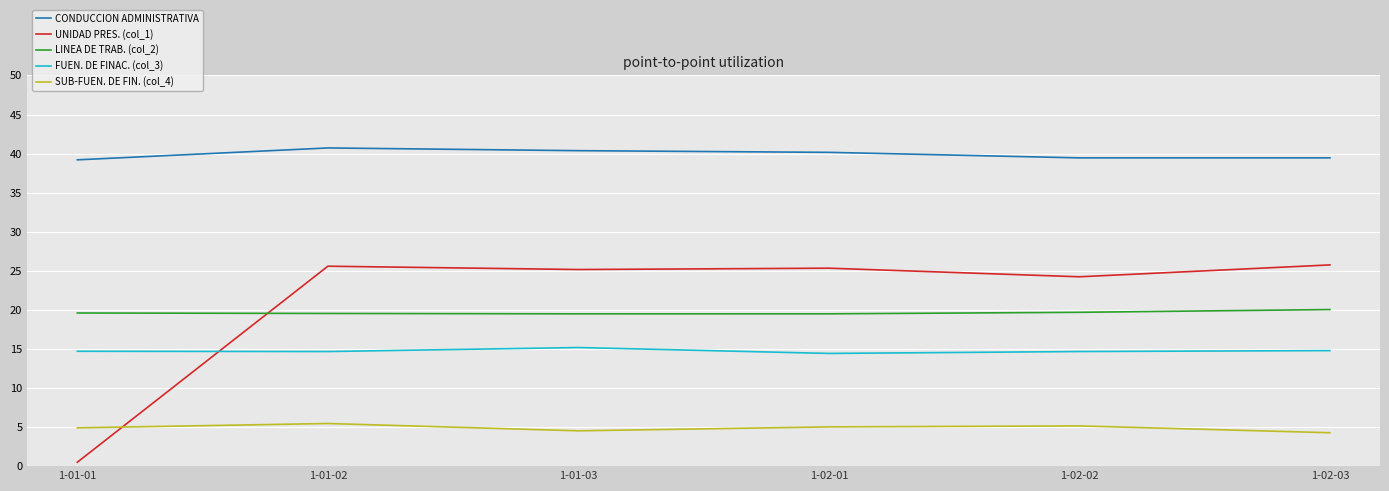

At which category does the chart reach its minimum across all series?

1-01-01